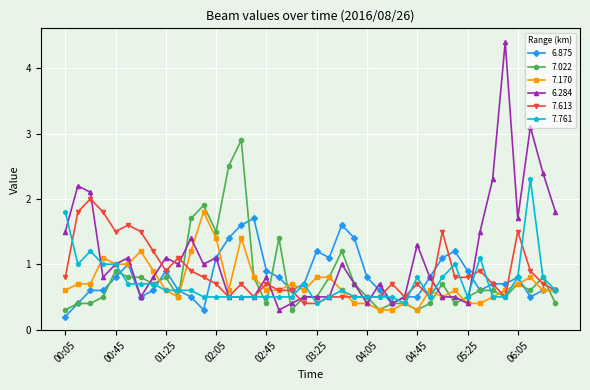

What is the highest value of the 7.761 series?

2.3